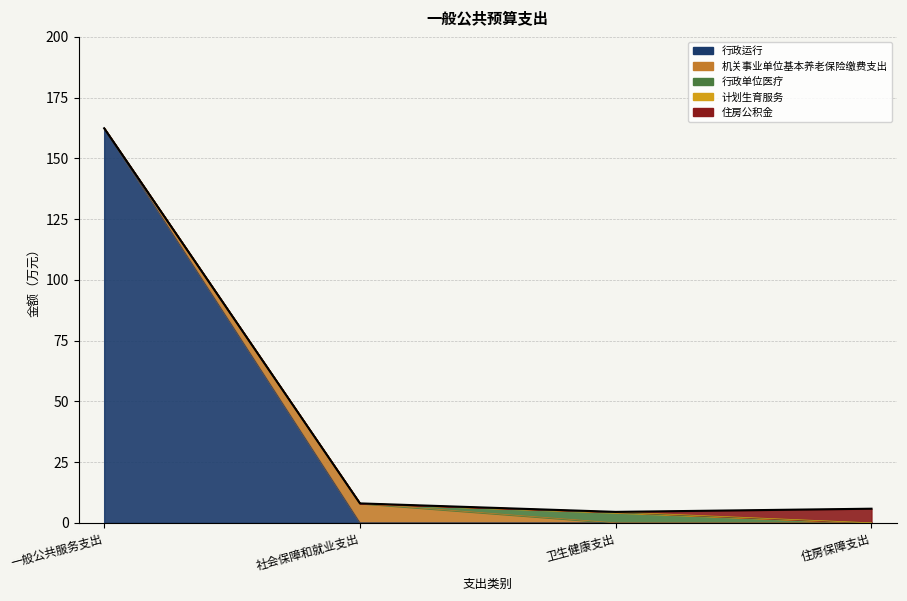

What is the maximum value shown in the chart?

162.4